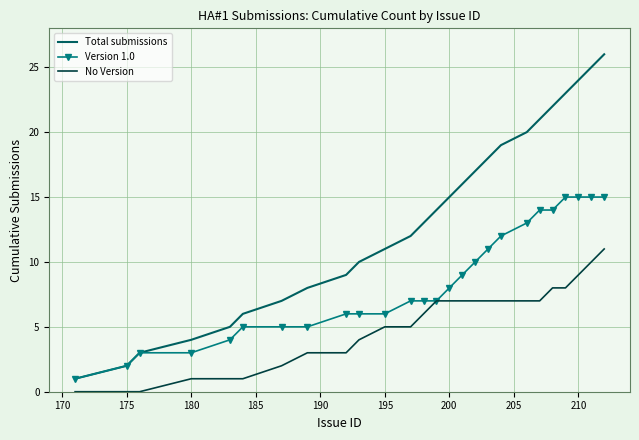

Which series has the largest range (max minus min)?

Total submissions